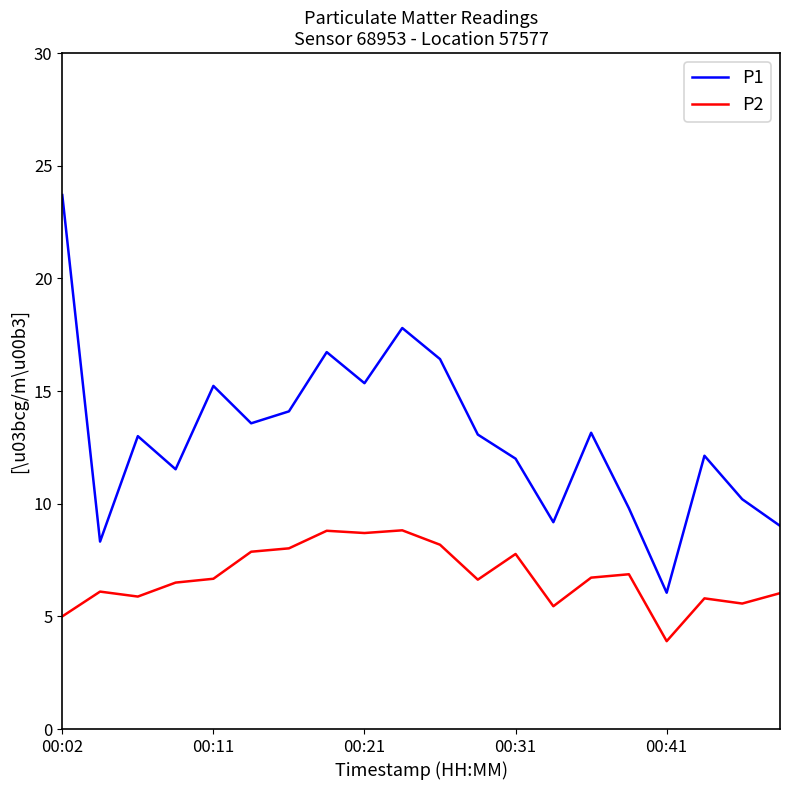

What is the average value of the P1 series?

13.0